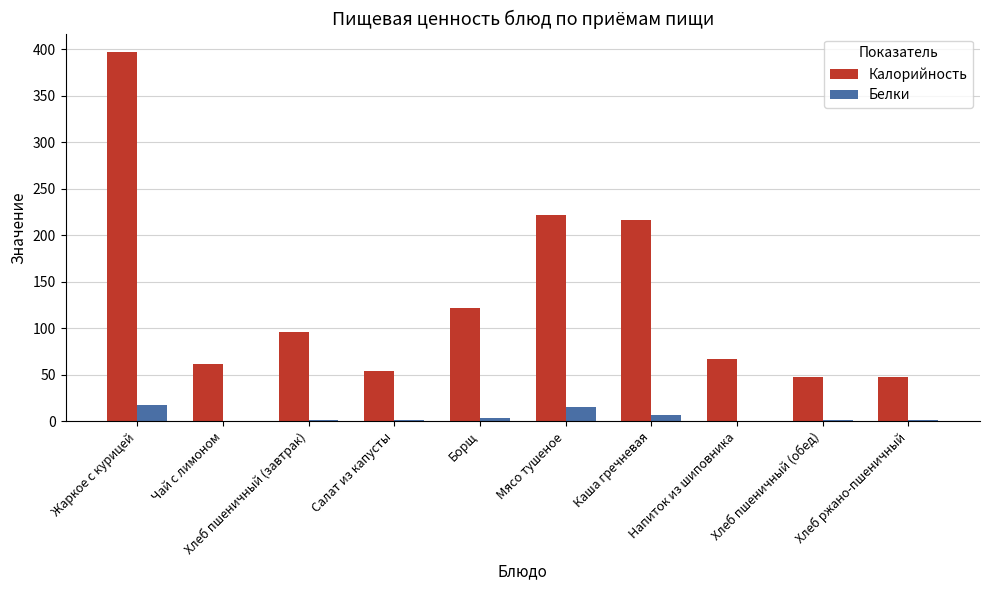

Which series has the largest total across all categories?

Калорийность